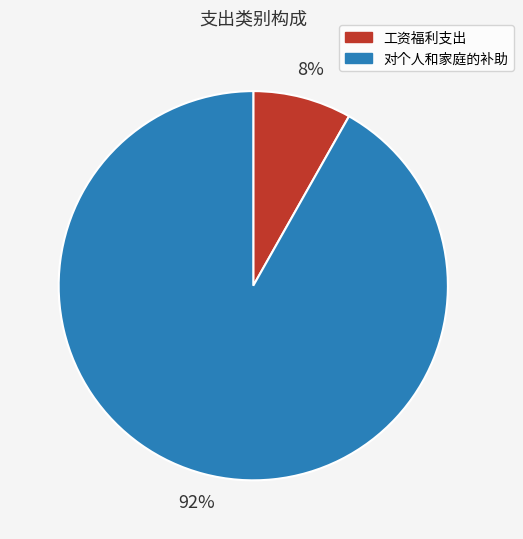

To the nearest percent, what is the average slice percentage?

50%